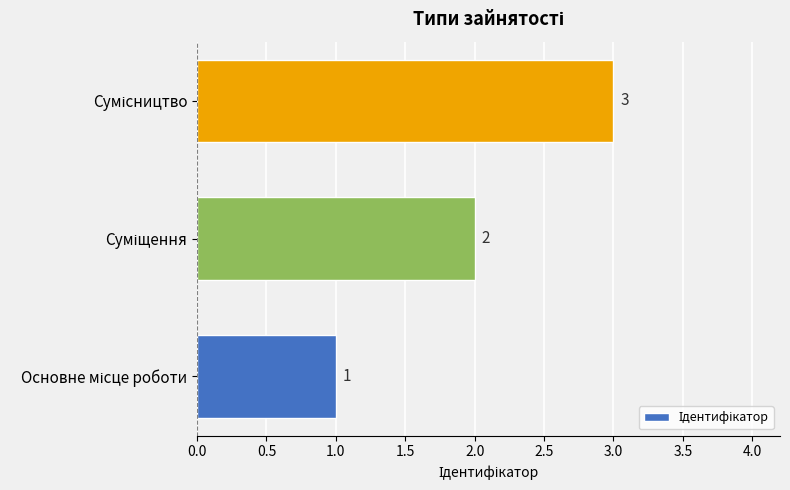

What is the minimum value shown in the chart?

1